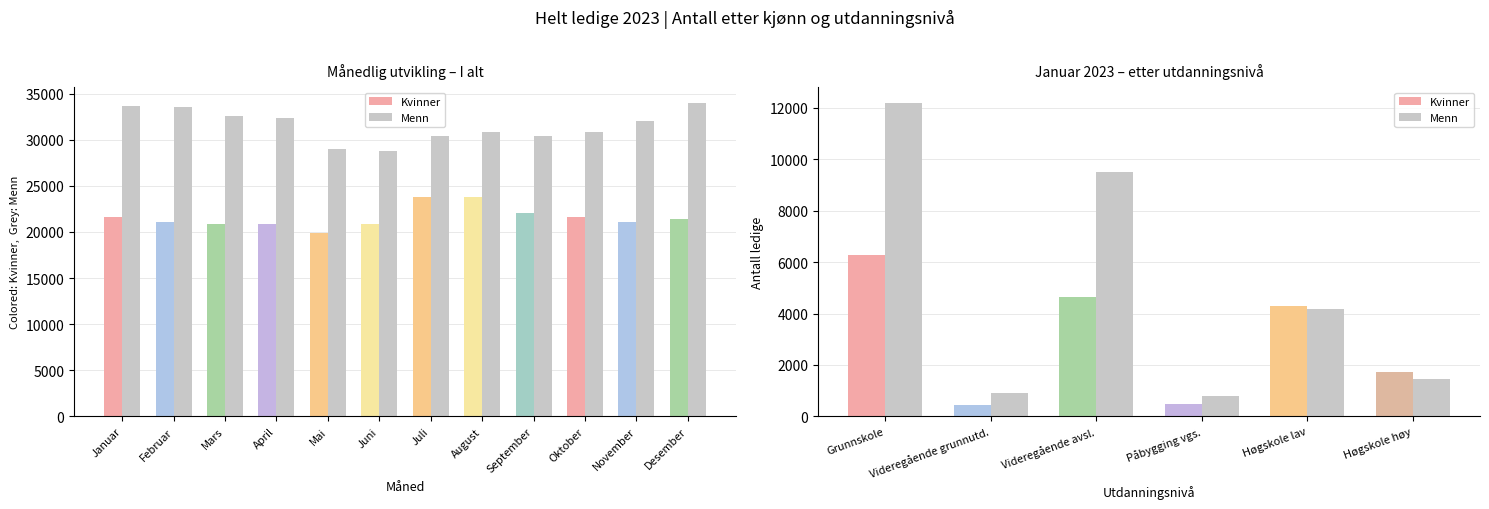

Which has a higher value, Påbygging vgs. or Høgskole høy?

Høgskole høy